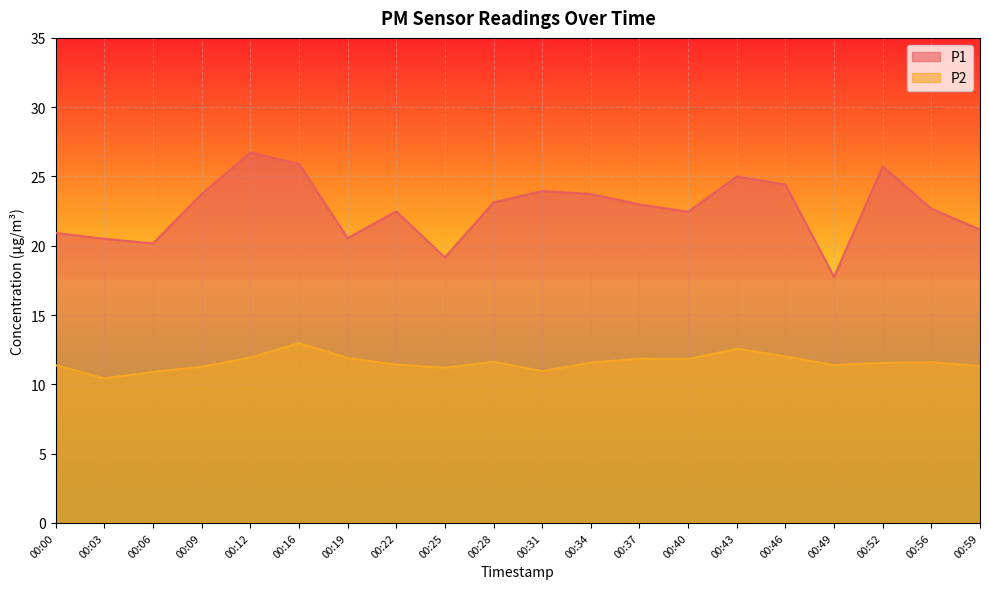

True or false: P1 and P2 cross at least once.

False